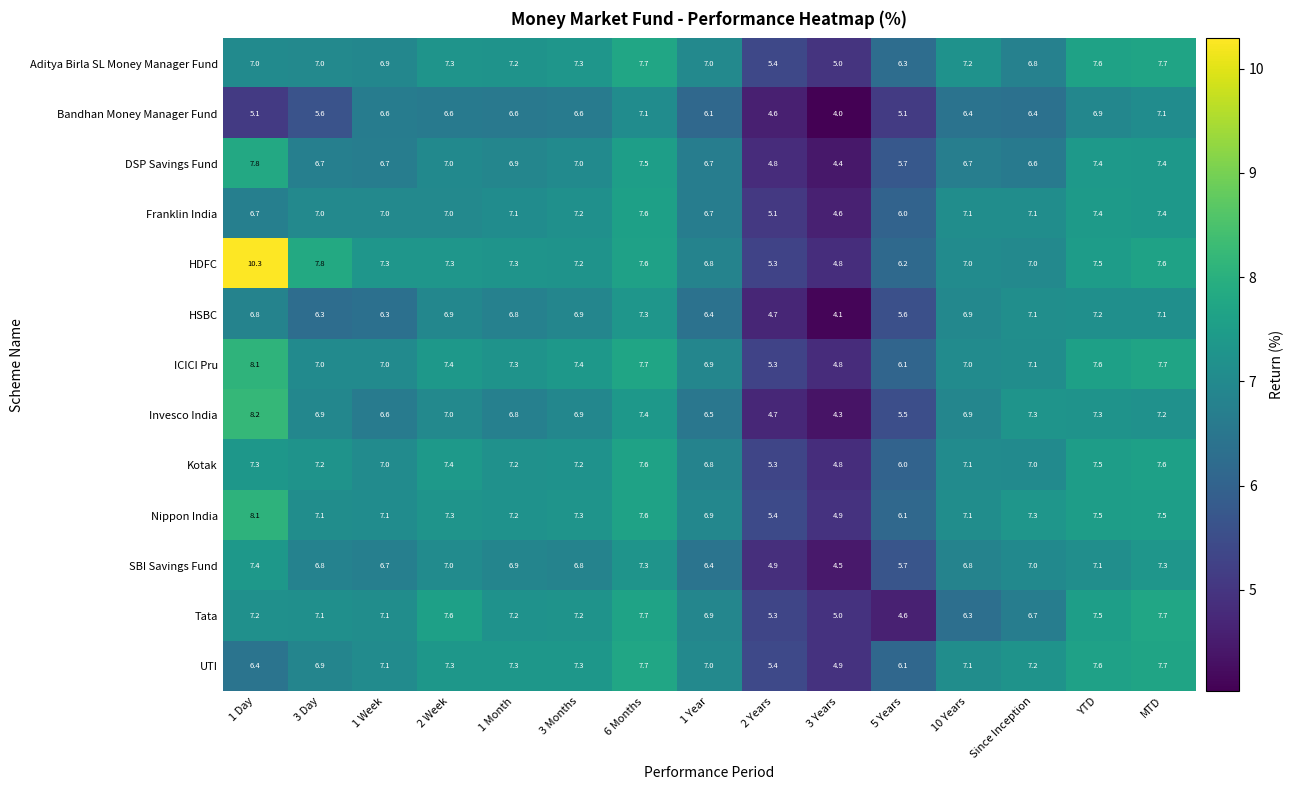

Which label corresponds to the largest value in the chart?

1 Day